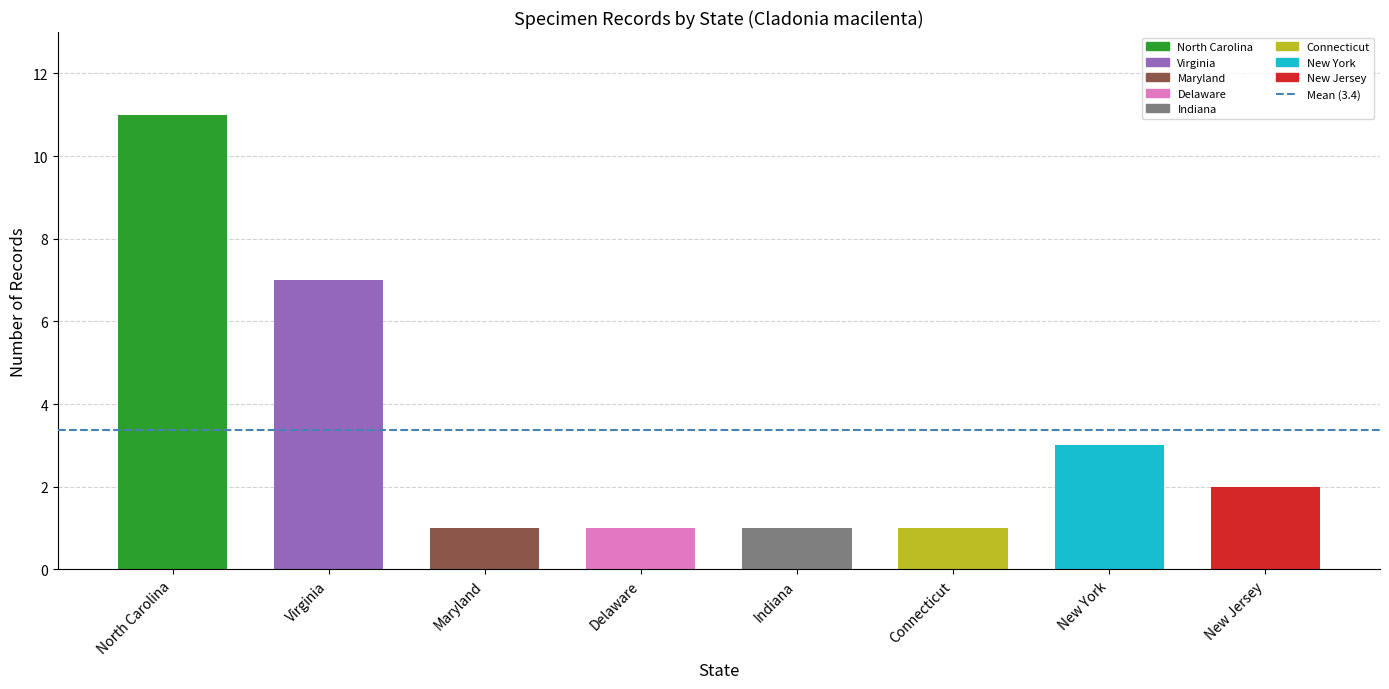

What is the sum of all values?

27